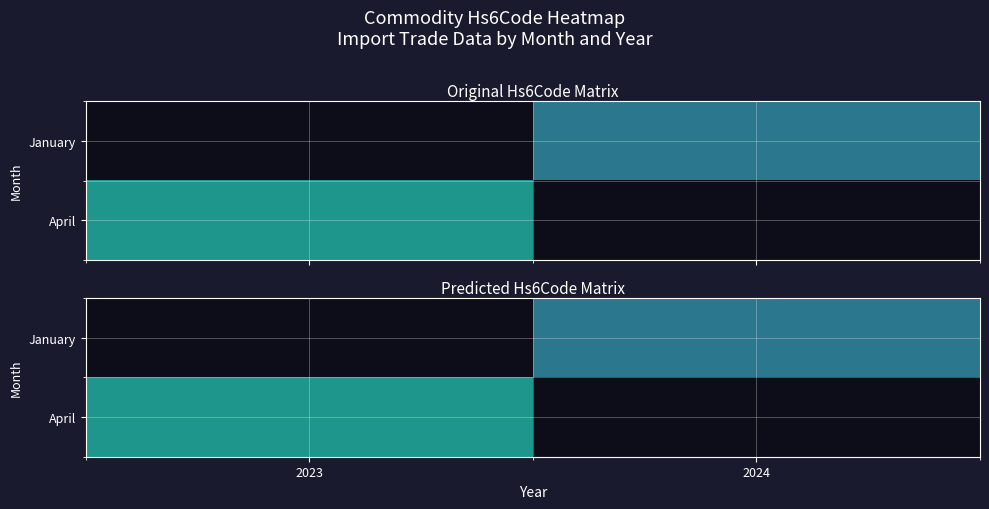

What is the maximum value shown in the chart?

850490.0